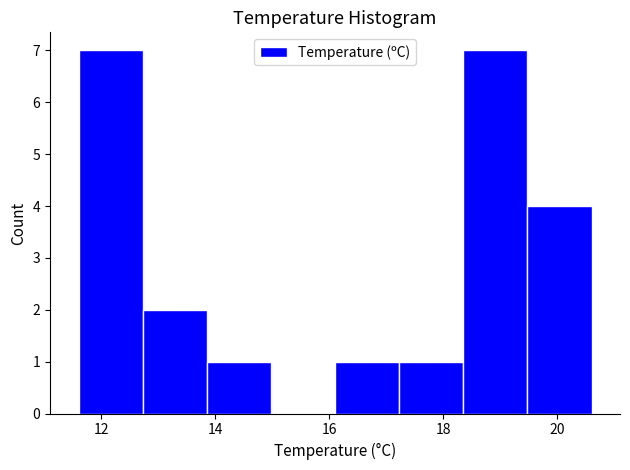

How tall is the bar that spans 18.4 to 19.4 on the x-axis? Neither the bar edges nor the heights are printed on the chart, so give them approximately, as read against the axes.

7